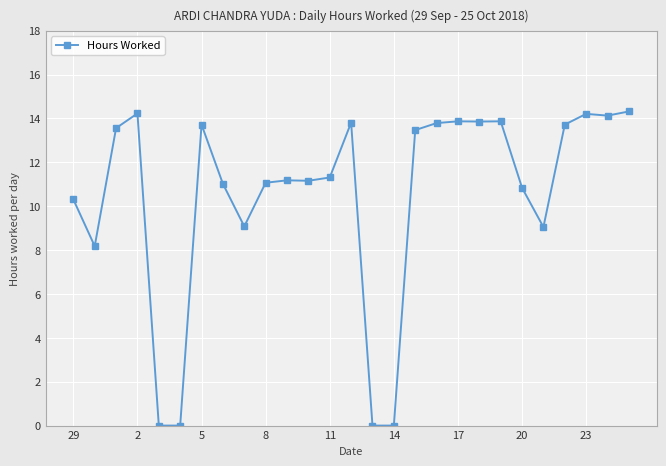

What is the average value?

10.5